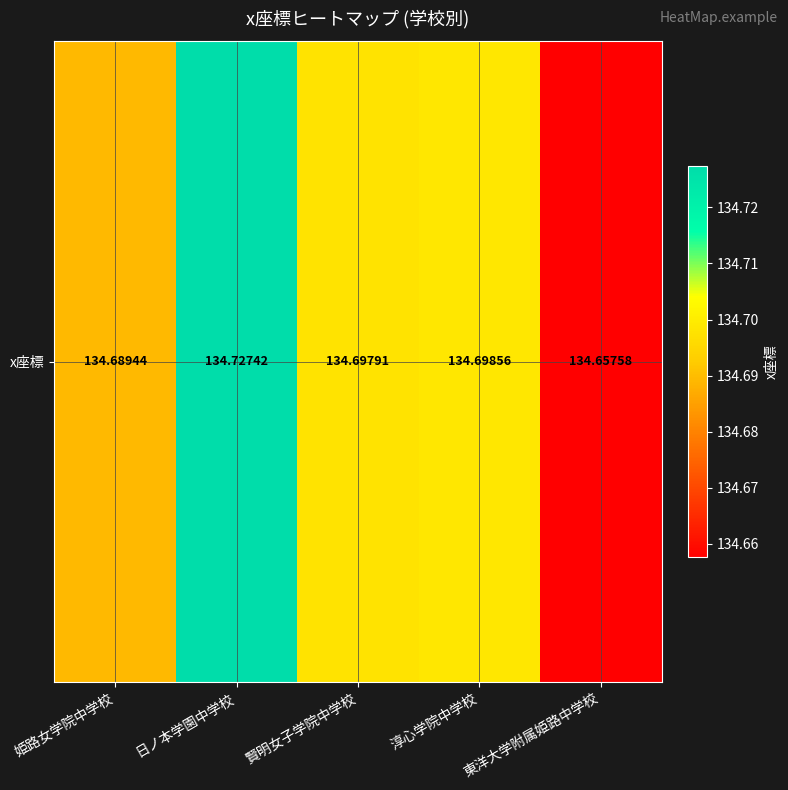

Reading left to right, extract all data points from this chart.

姫路女学院中学校=134.7	日ノ本学園中学校=134.7	賢明女子学院中学校=134.7	淳心学院中学校=134.7	東洋大学附属姫路中学校=134.7